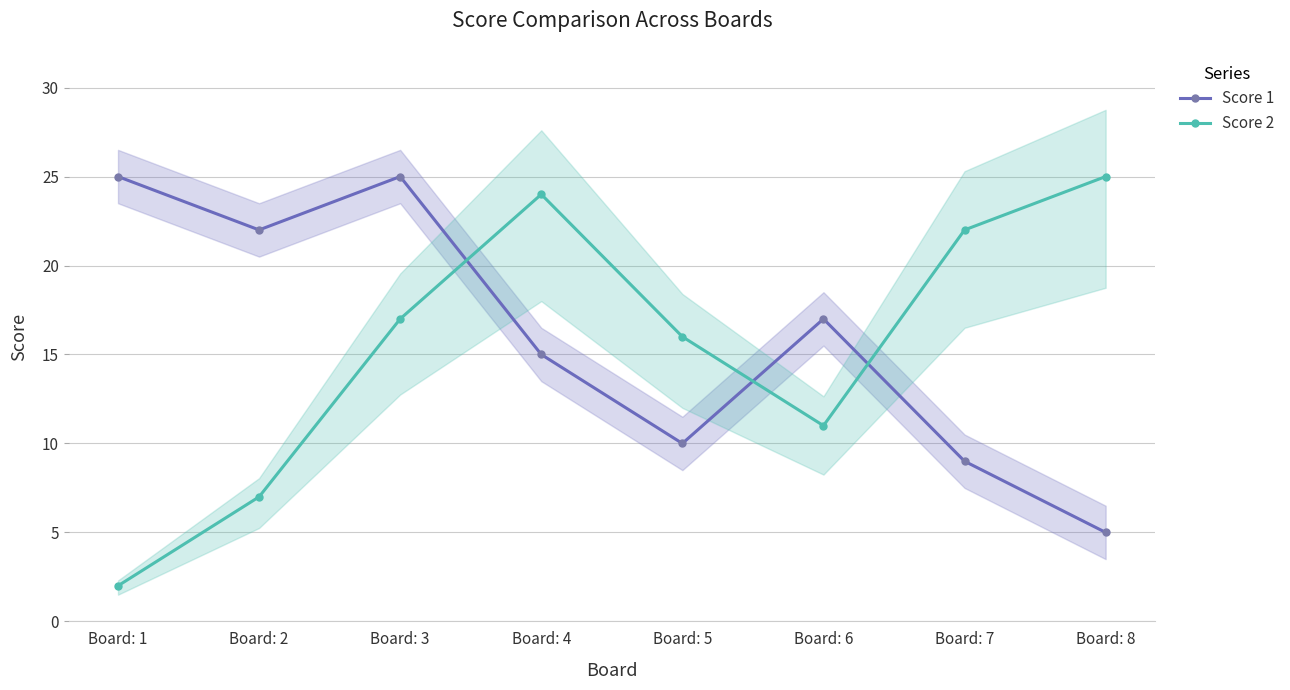

The value of Score 2 at Board: 5 is 16. True or false?

True